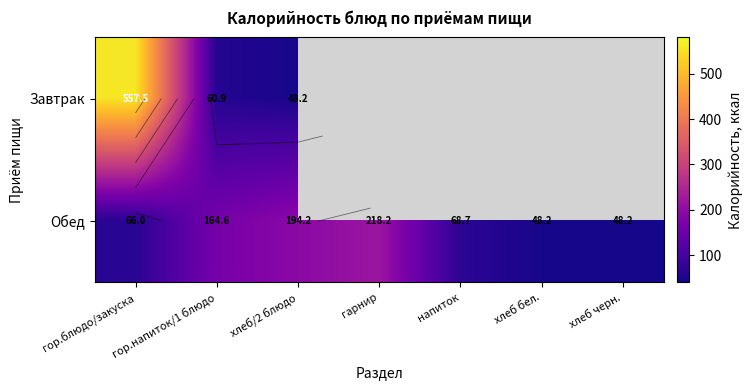

Rank the series by their average value, from highest to lowest.

Завтрак, Обед